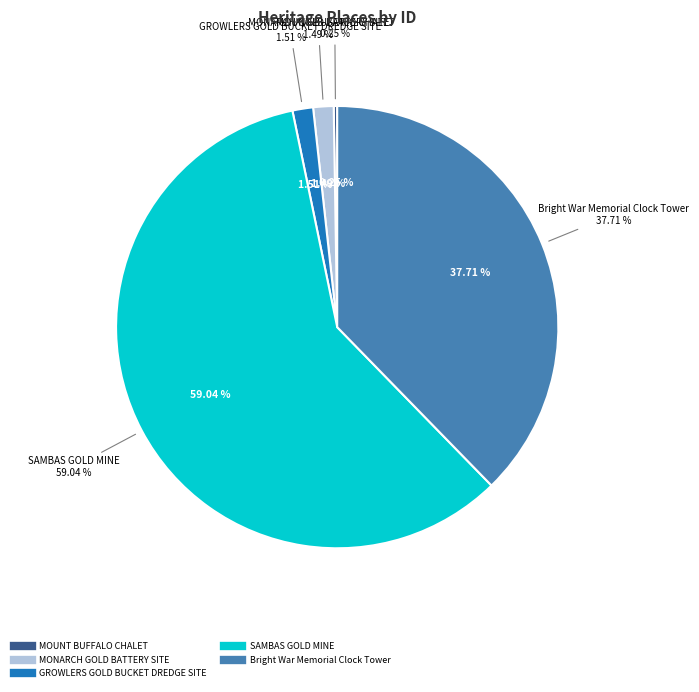

What percentage is NOT represented by MONARCH GOLD BATTERY SITE?

98.5%